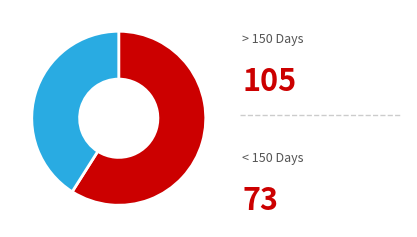

Is there a majority slice in this chart?

Yes